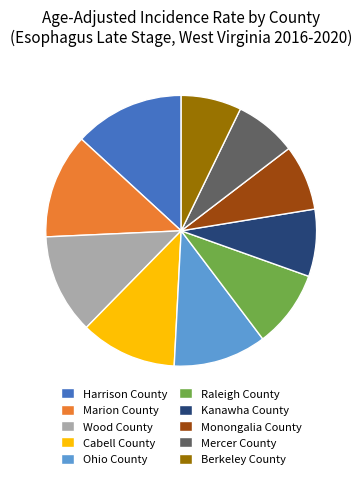

What is the ratio of the value at Ohio County to the value at Wood County?

0.9